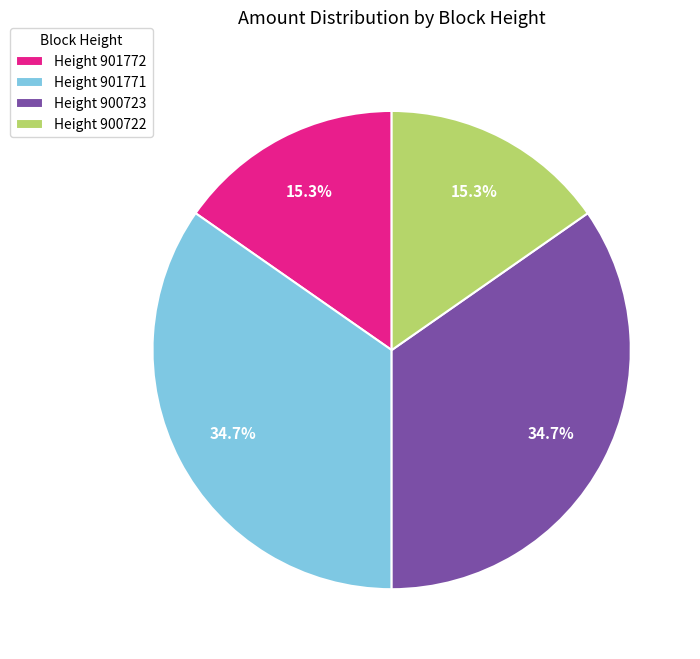

How much of the chart is everything except Height 900723?

65.3%